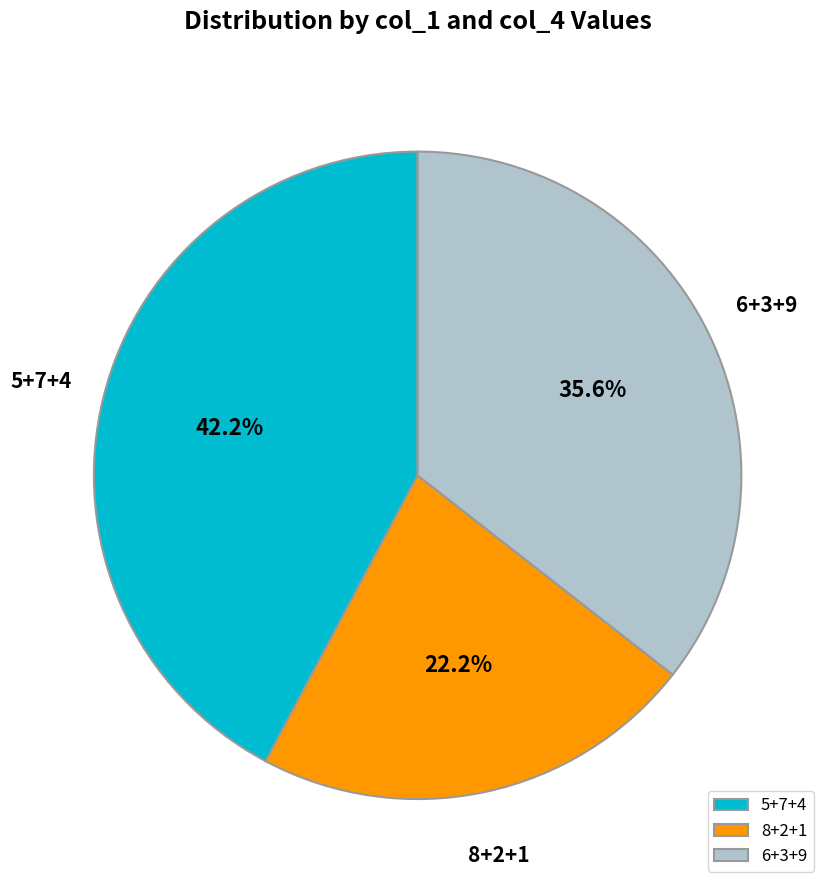

Which has a higher value, 5+7+4 or 8+2+1?

5+7+4